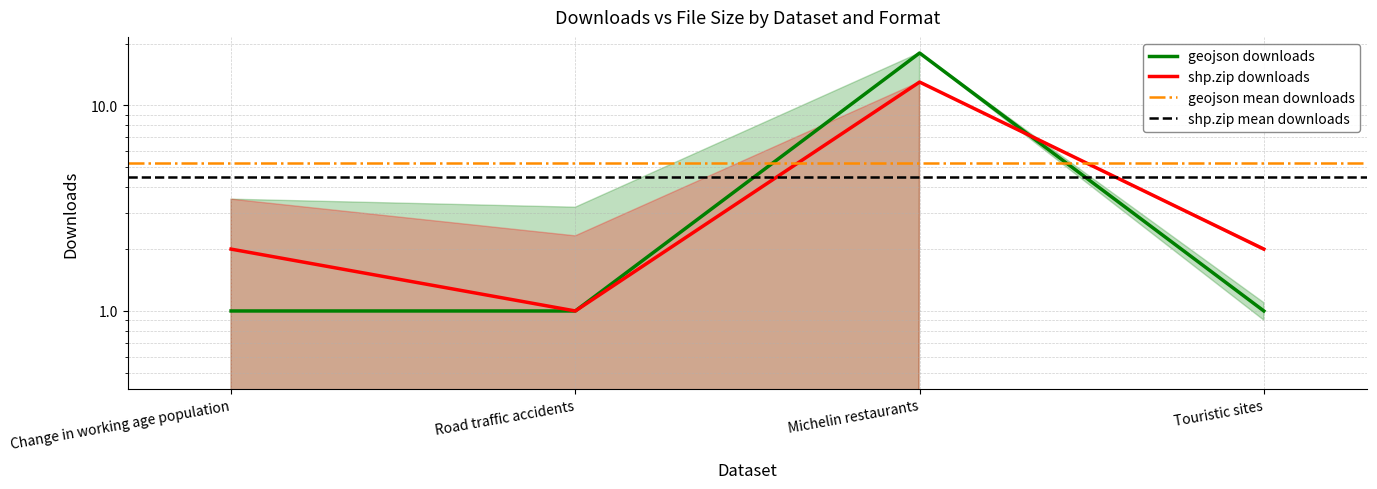

Does the chart display data point markers on the line(s)?

No